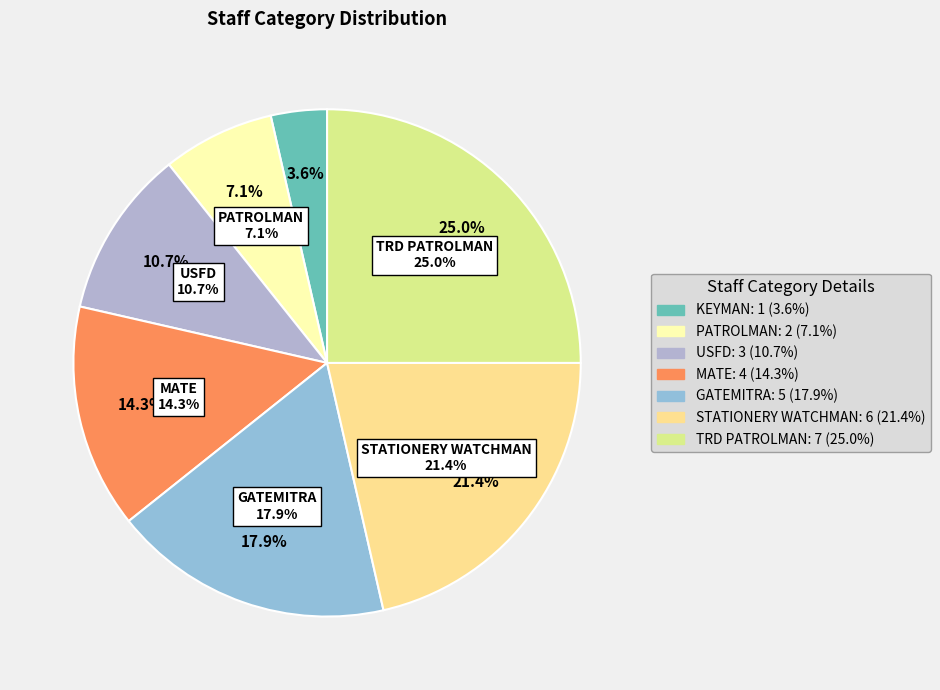

To the nearest percent, what portion does GATEMITRA represent?

18%